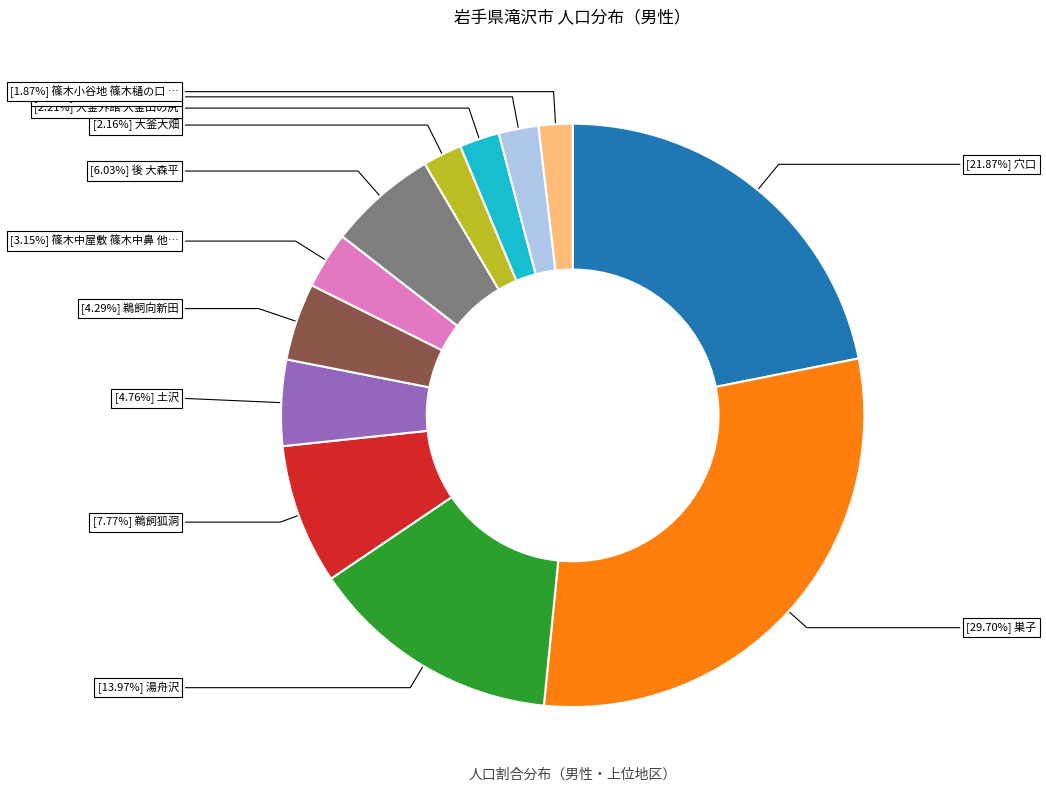

Is there a majority slice in this chart?

No